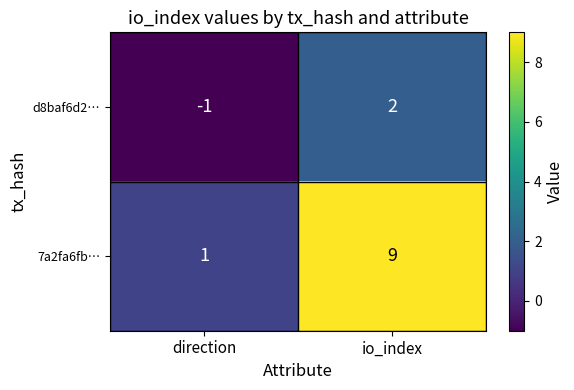

Which series has the largest total across all categories?

7a2fa6fb…